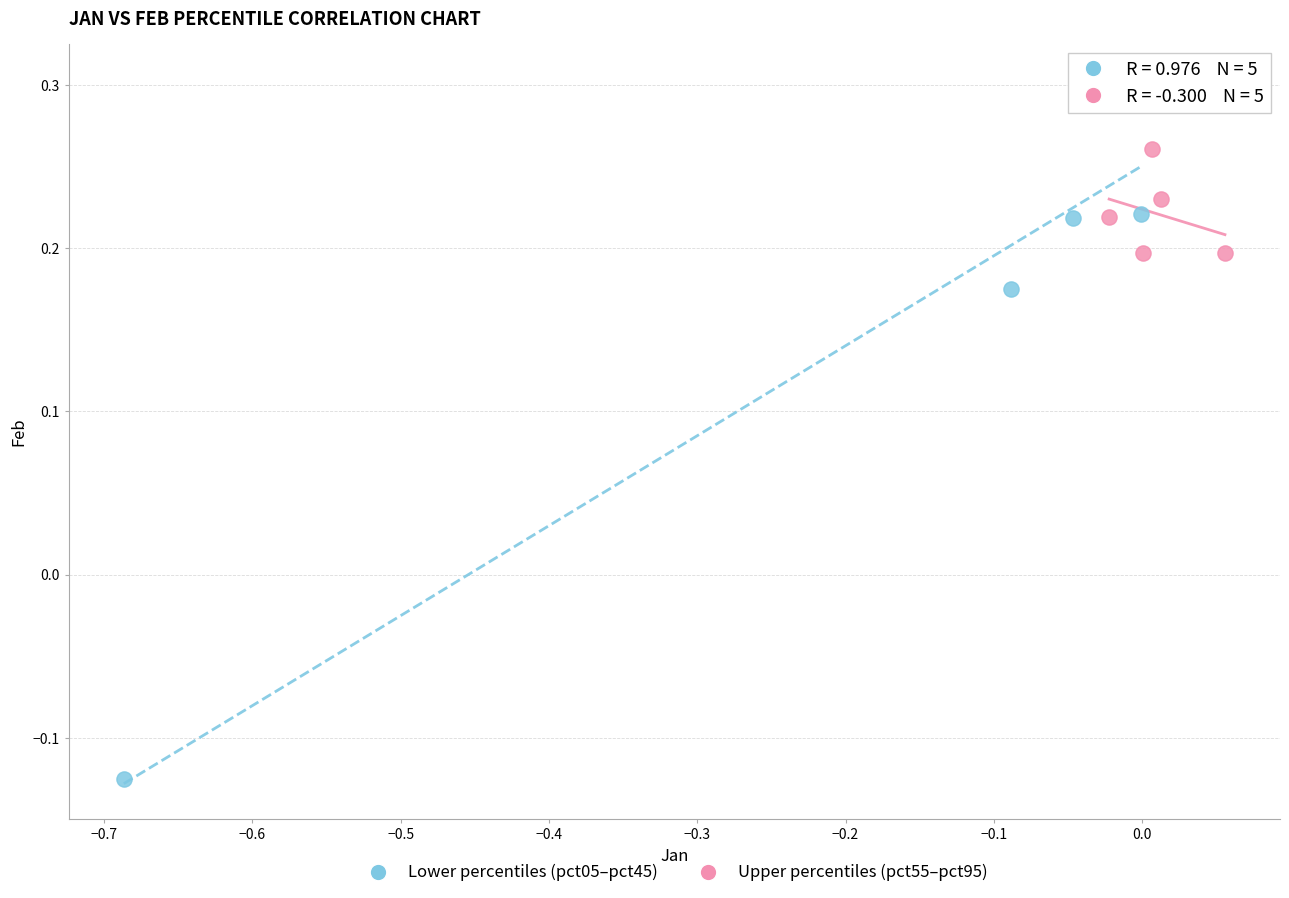

What are all the series names shown in the legend?

Lower percentiles (pct05–pct45), Upper percentiles (pct55–pct95)